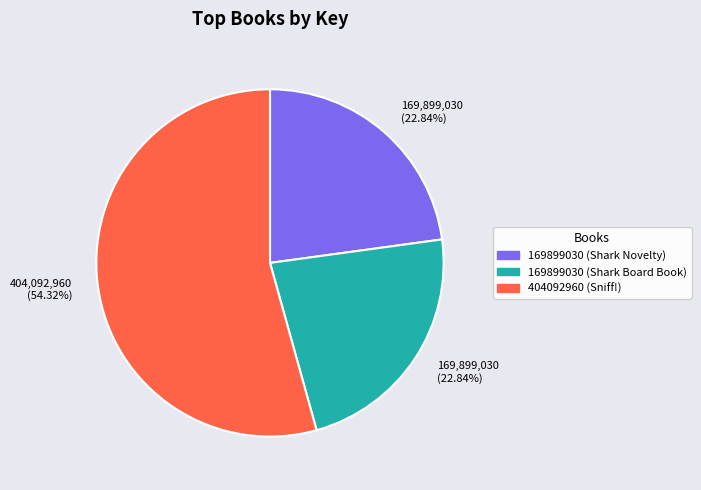

The 404092960 (Sniff!) slice represents 54% of the pie. True or false?

True